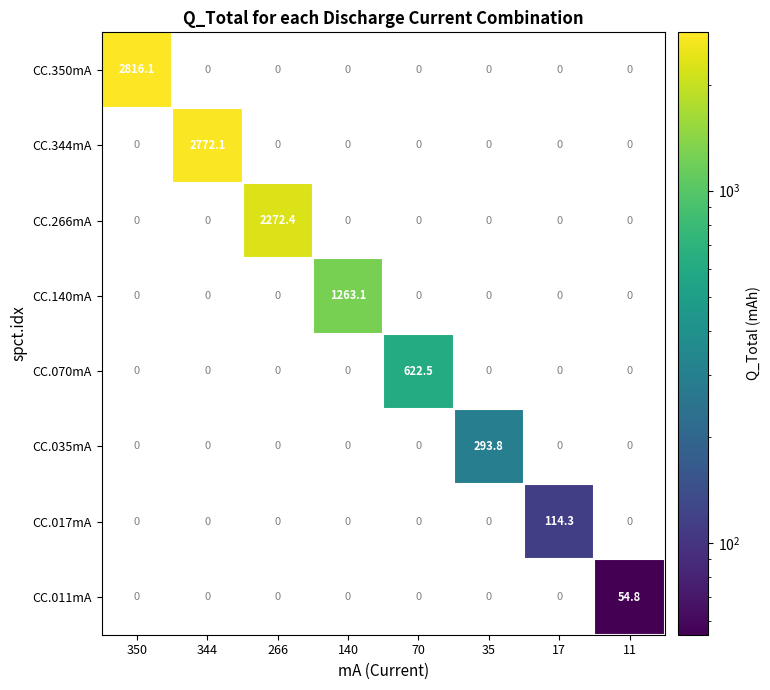

The CC.344mA series shows 2772.1 at 344. True or false?

True